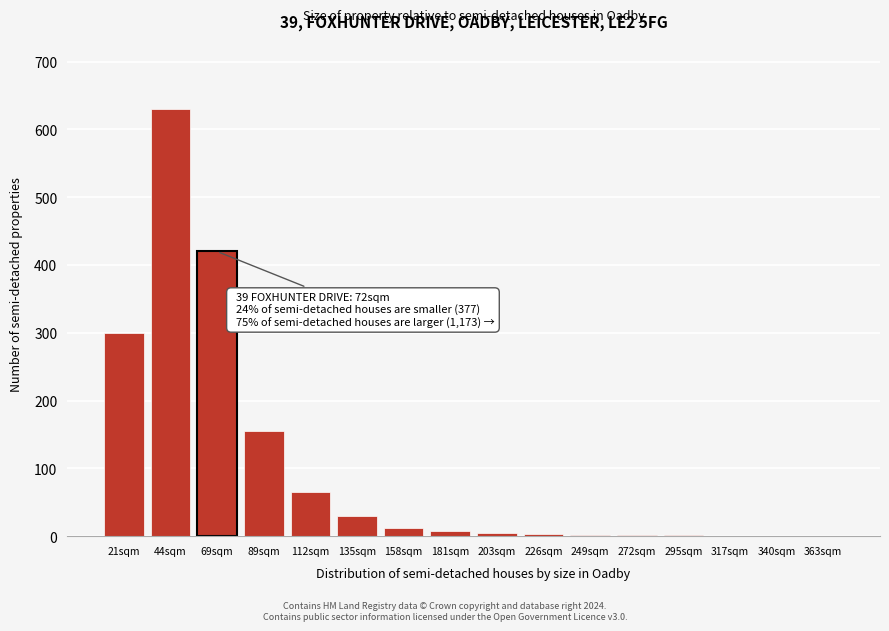

Which category has the highest value across all series?

44sqm